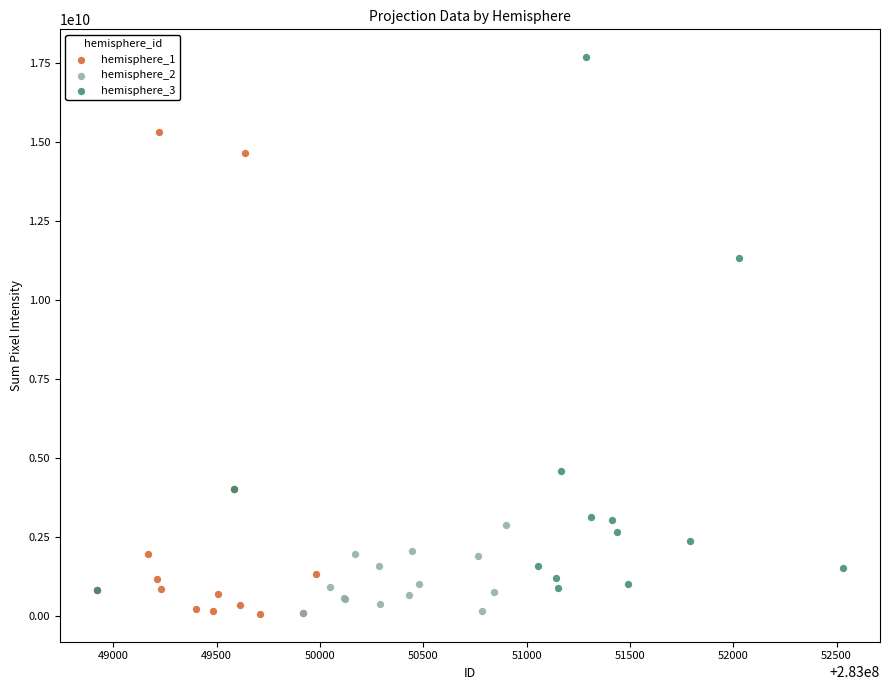

What are all the series names shown in the legend?

hemisphere_1, hemisphere_2, hemisphere_3